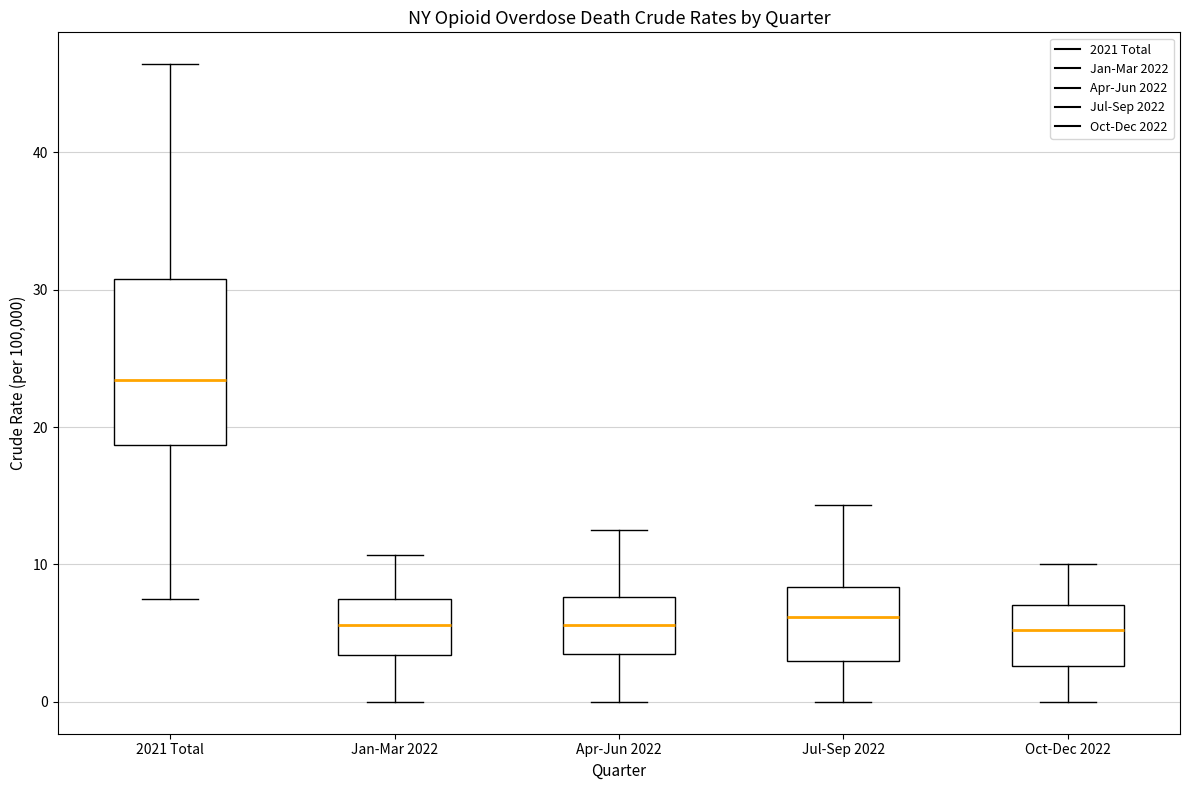

Reading left to right, transcribe this box plot: for each box, give where its median line is, the range the box spans, and where its two whiskers end, as read against the y-axis. The values are not printed on the chart, so give them approximately, as read against the axis.

2021 Total: median 23, box 19 to 31, whiskers 8 to 46
Jan-Mar 2022: median 6, box 3 to 8, whiskers 0 to 11
Apr-Jun 2022: median 6, box 3 to 8, whiskers 0 to 13
Jul-Sep 2022: median 6, box 3 to 8, whiskers 0 to 14
Oct-Dec 2022: median 5, box 3 to 7, whiskers 0 to 10